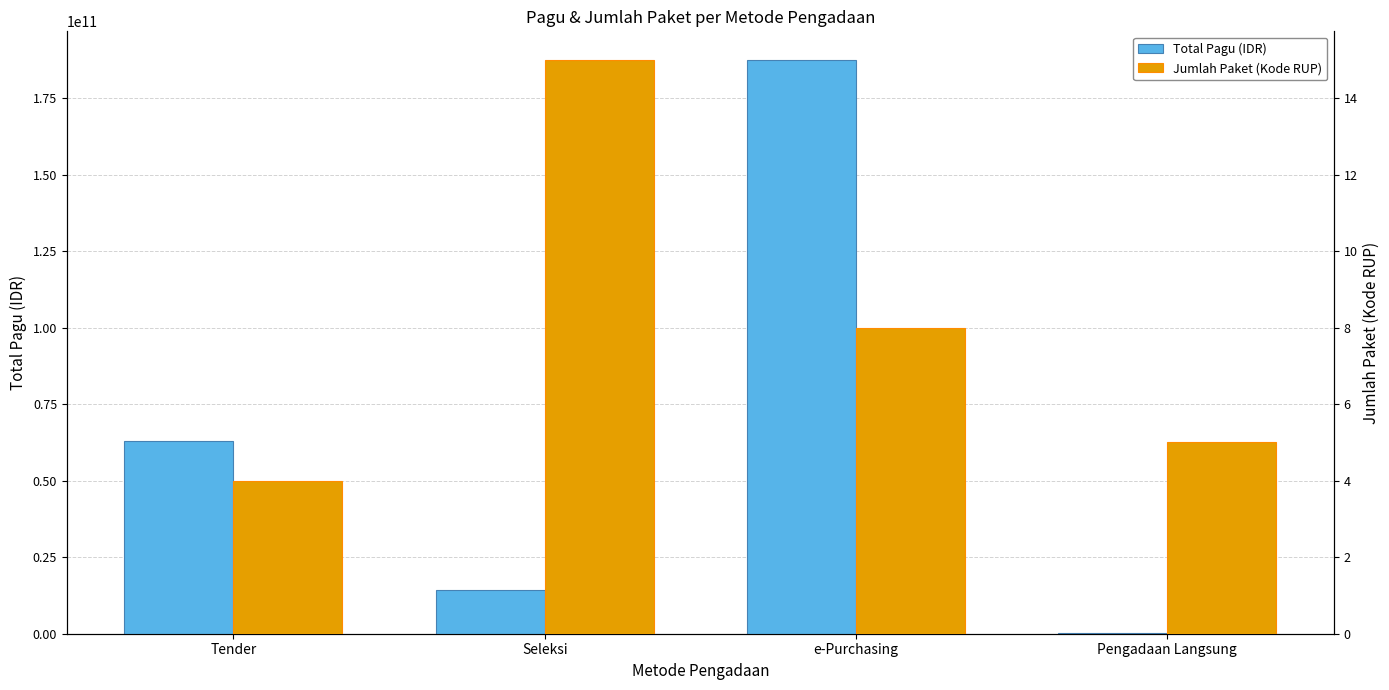

What is the difference between the Total Pagu (IDR) values at e-Purchasing and Pengadaan Langsung?

187367682000